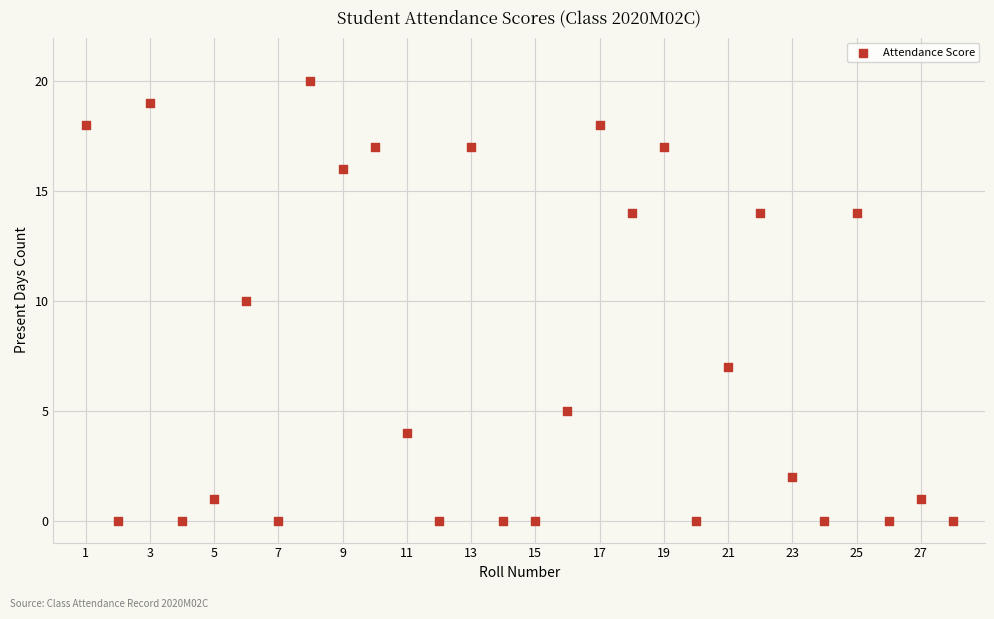

What is the range of X values (max minus min)?

27